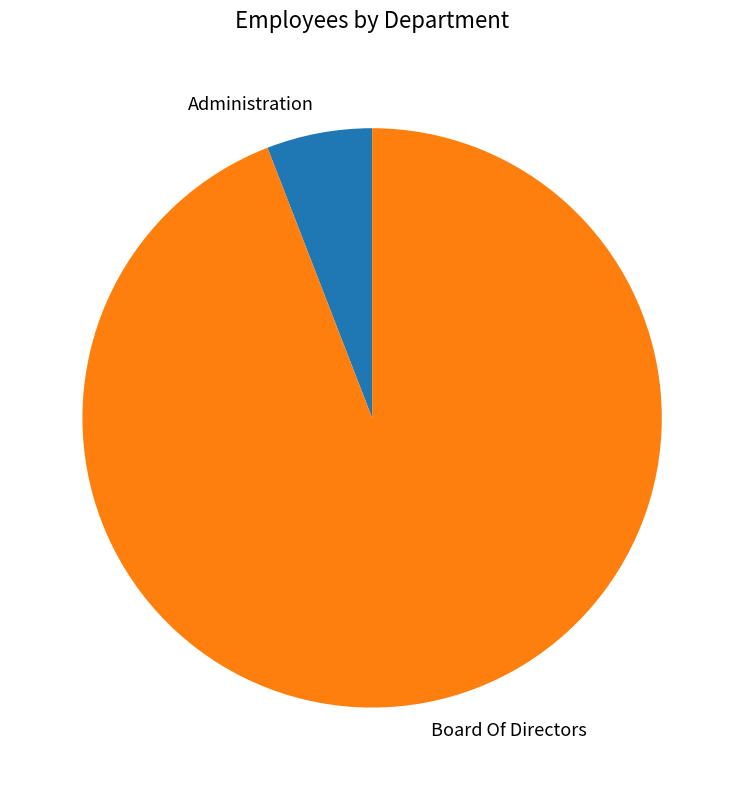

What percentage is the Board Of Directors slice, to the nearest percent?

94%